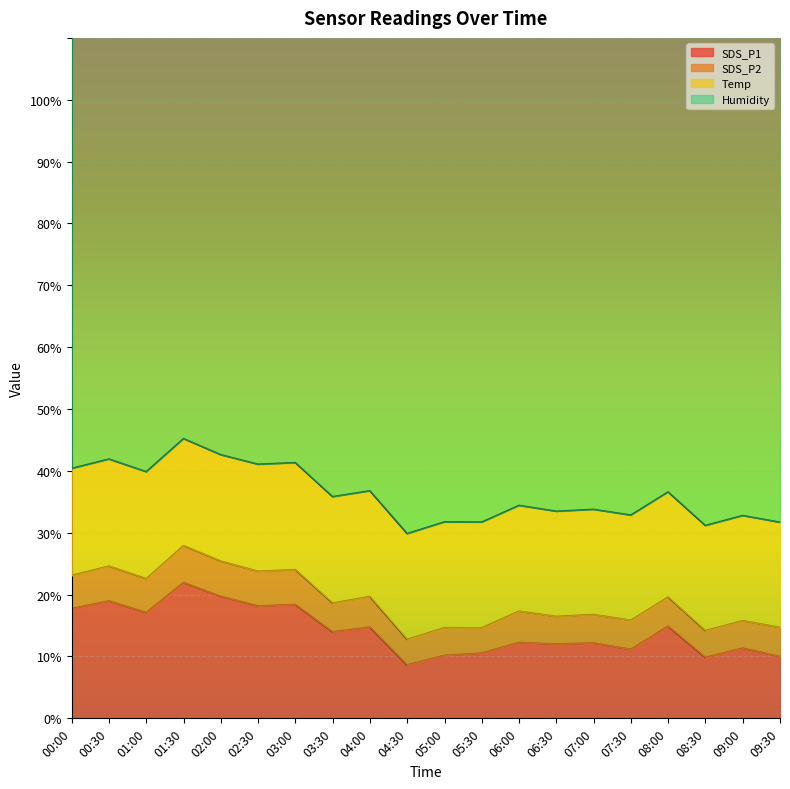

What is the total value across all series at 09:30?

131.6